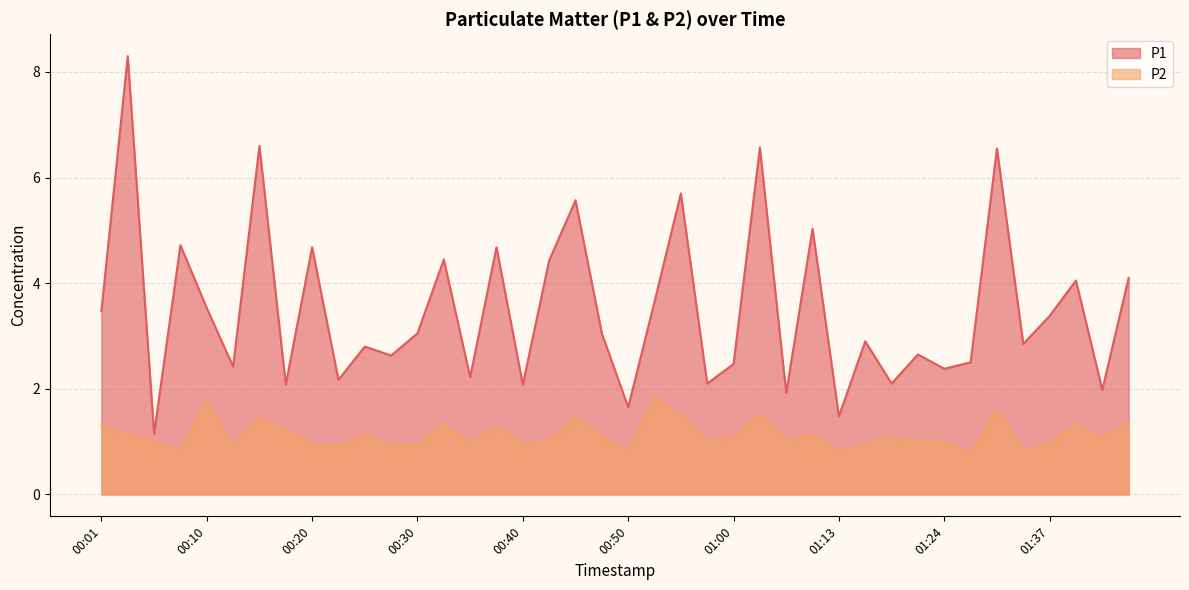

Between 00:18 and 01:40, which series saw the biggest shift?

P1